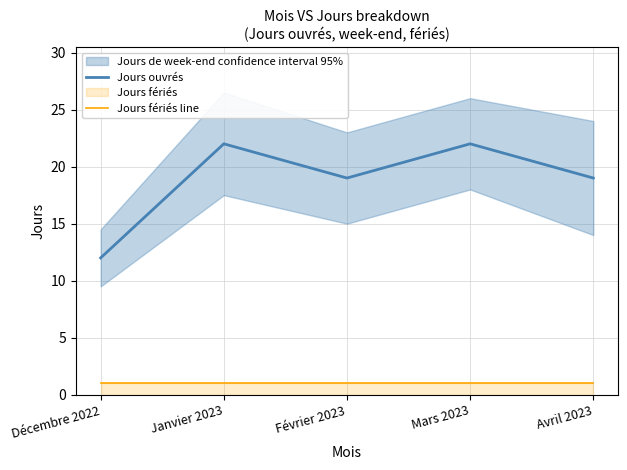

What is the average value of the Jours fériés line series?

1